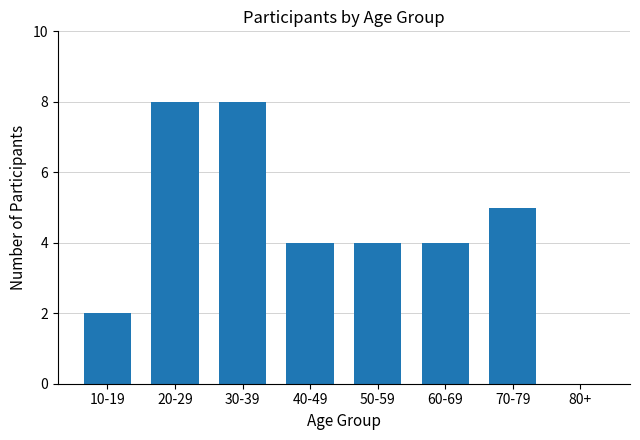

What is the change in value from 10-19 to 20-29?

+6